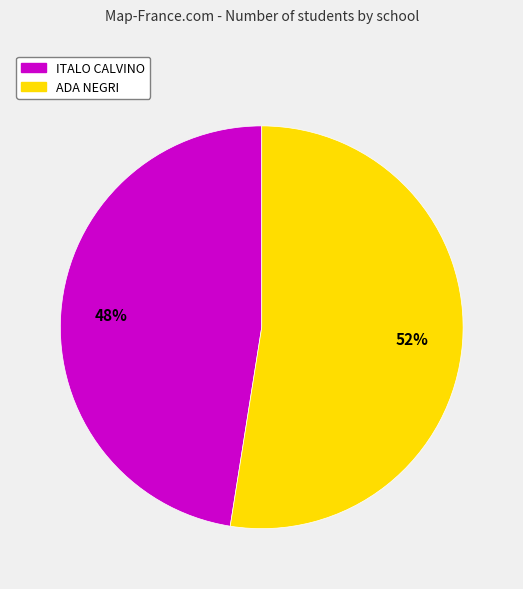

Between ITALO CALVINO and ADA NEGRI, which is larger?

ADA NEGRI